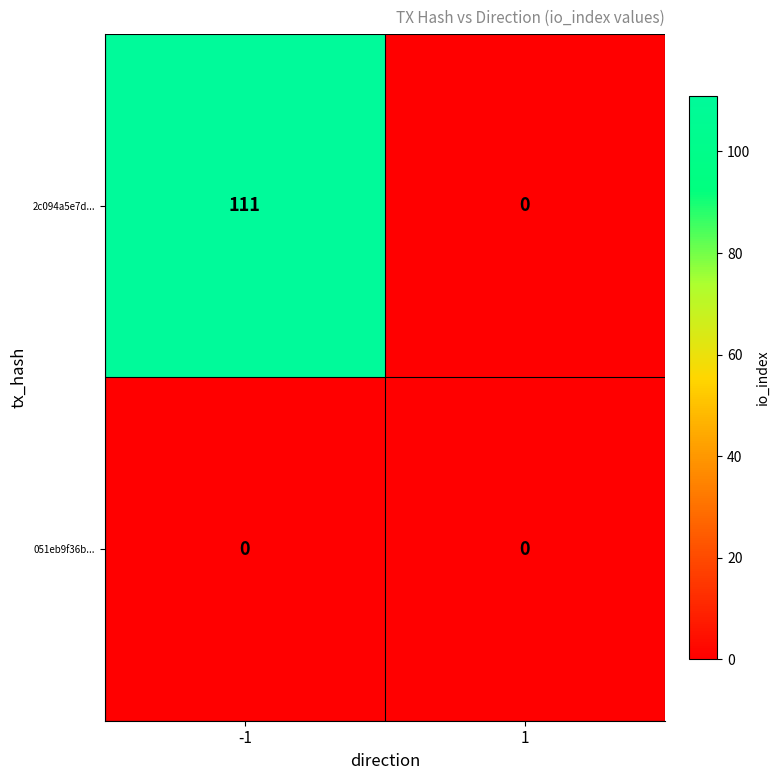

What is the greatest value displayed?

111